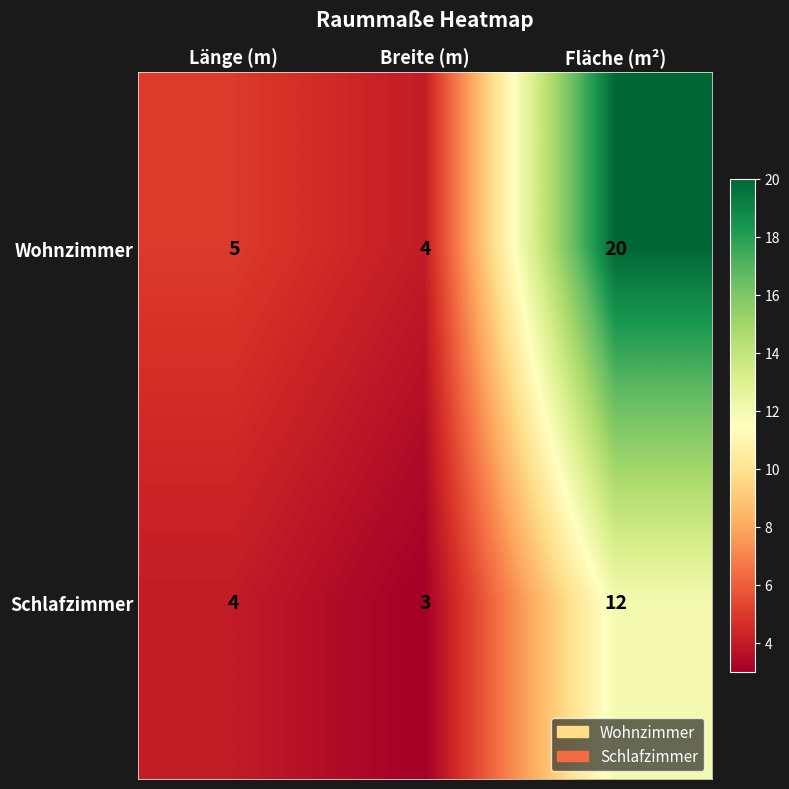

Reading right to left, what are all the values shown in this chart?

Wohnzimmer: 20	4	5
Schlafzimmer: 12	3	4